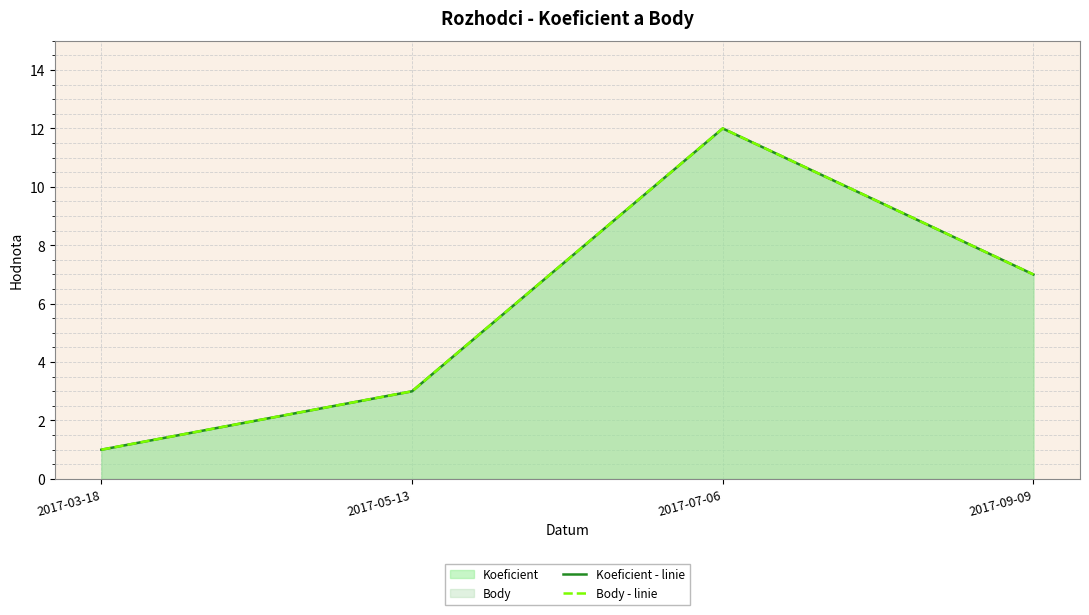

Reading left to right, list all the values displayed in this chart.

Koeficient - linie: 1	3	12	7
Body - linie: 1	3	12	7